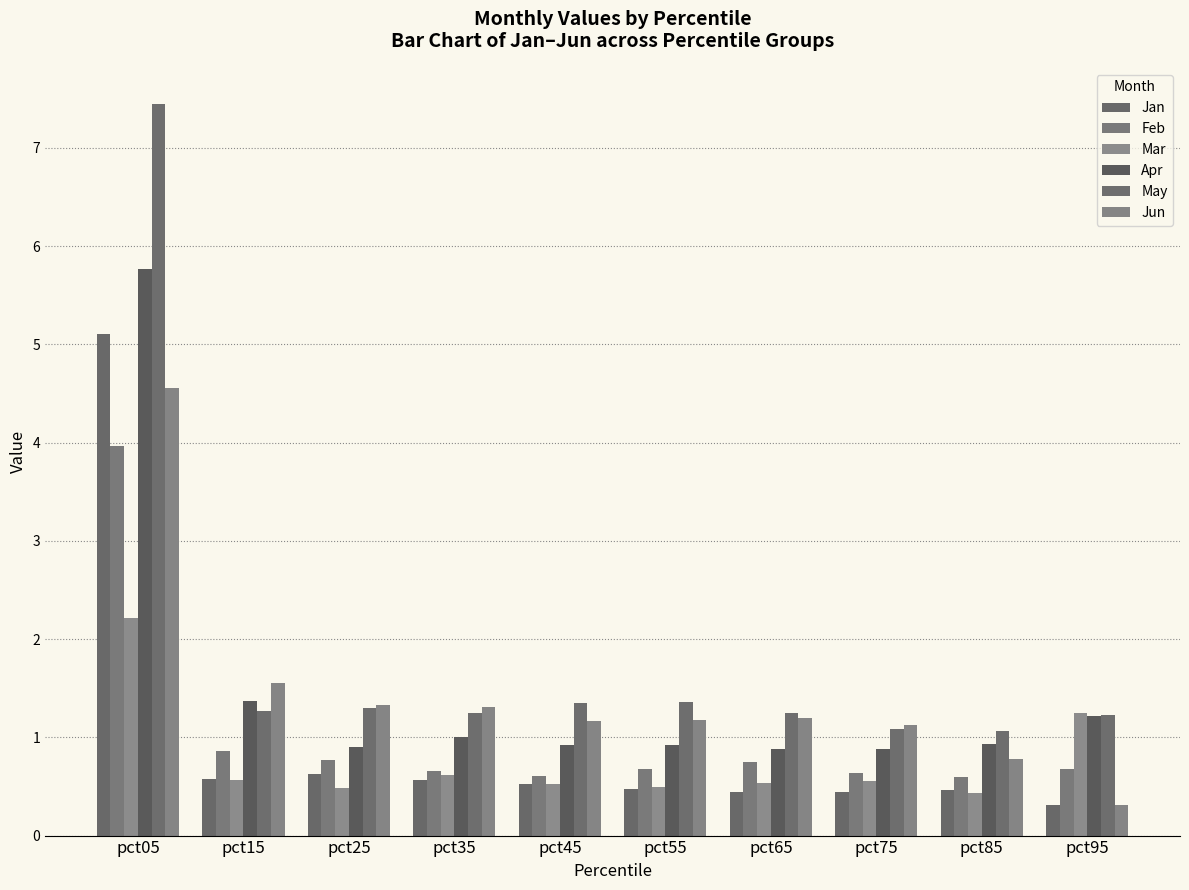

At which category is the sum across all series the highest?

pct05